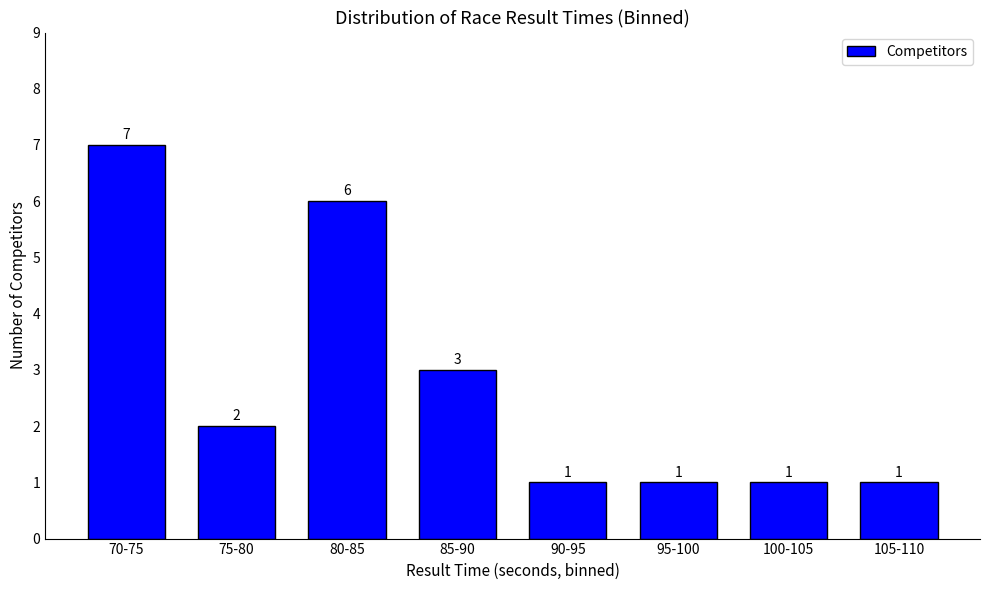

Reading right to left, list all the values displayed in this chart.

105-110=1	100-105=1	95-100=1	90-95=1	85-90=3	80-85=6	75-80=2	70-75=7